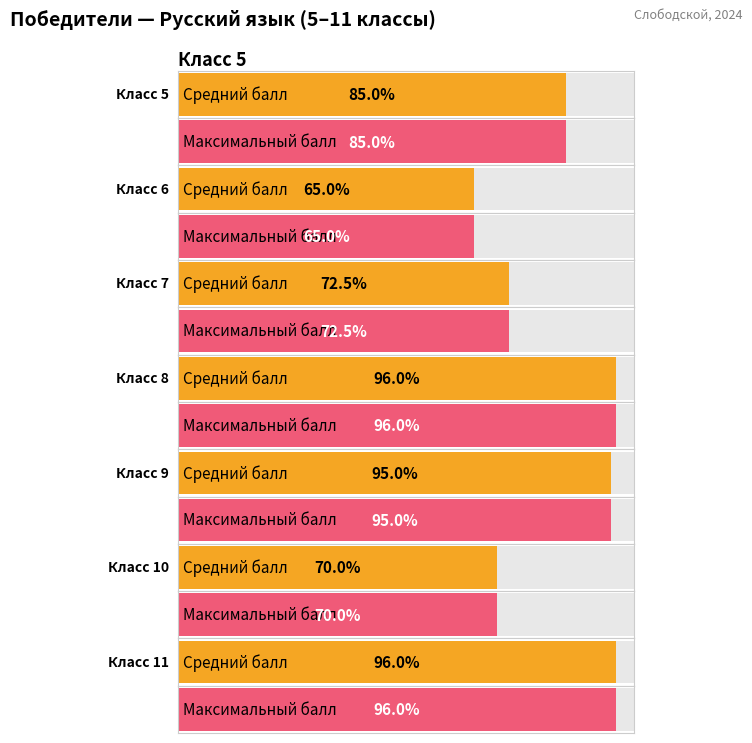

How many values are below 95?

4